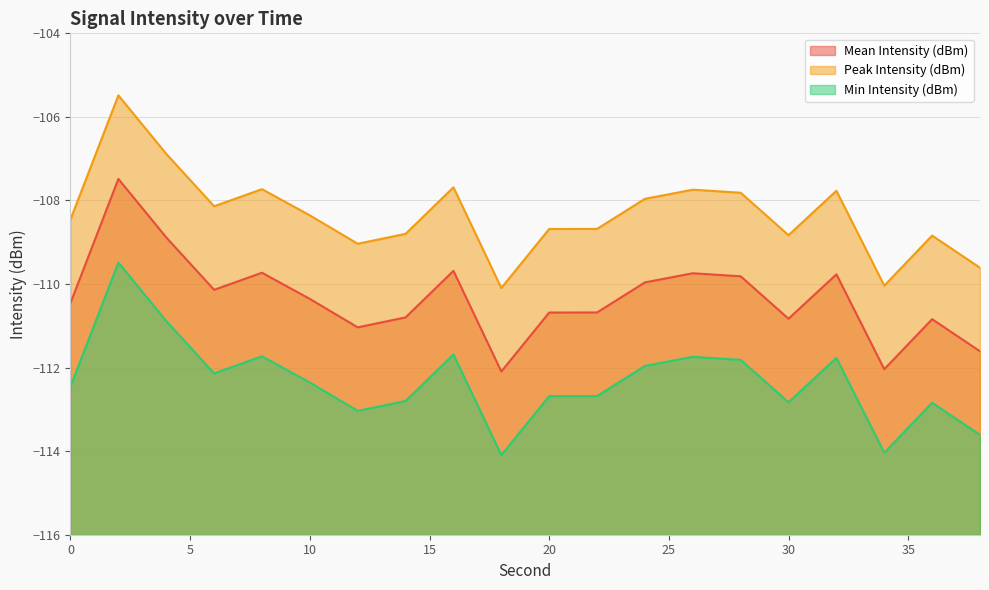

How many interior local peaks does the Min Intensity (dBm) series have?

6